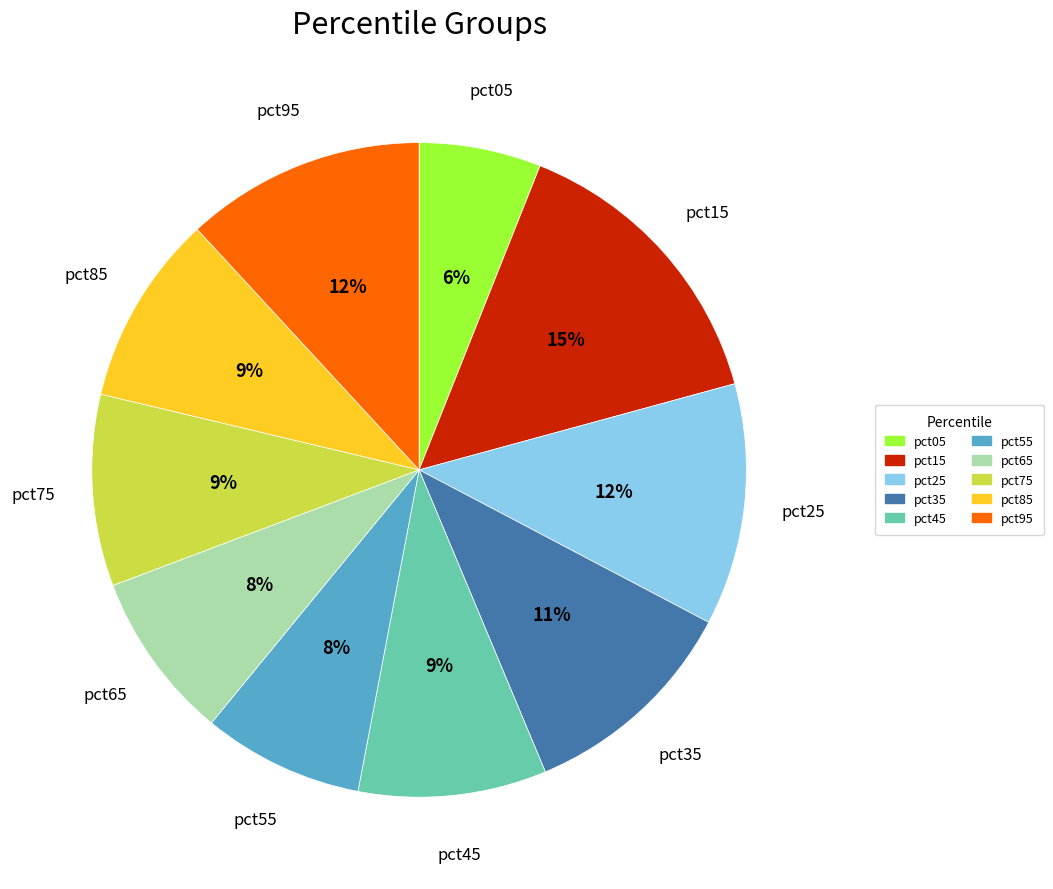

What percentage is the pct05 slice, to the nearest percent?

6%